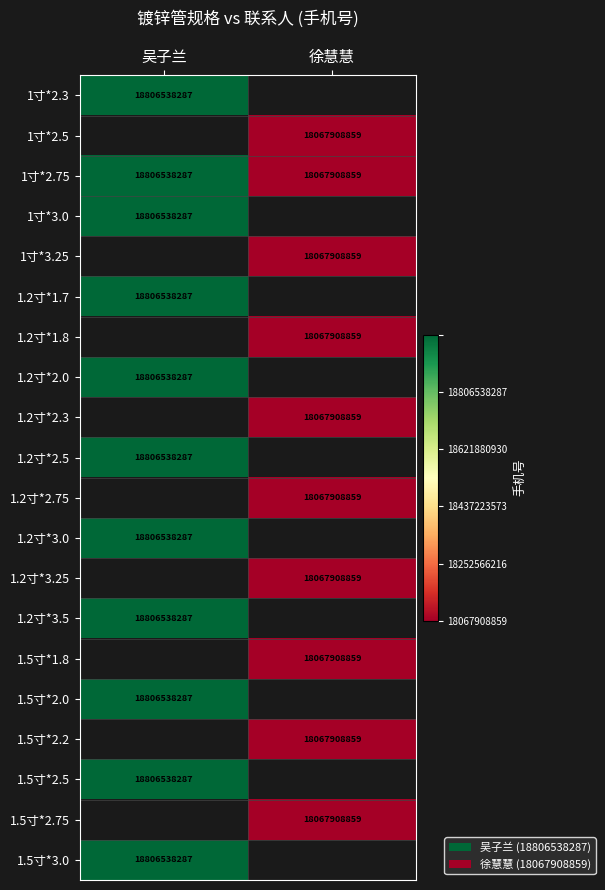

Is it true that 1.5寸*2.5 equals 18806538287 at 吴子兰?

True